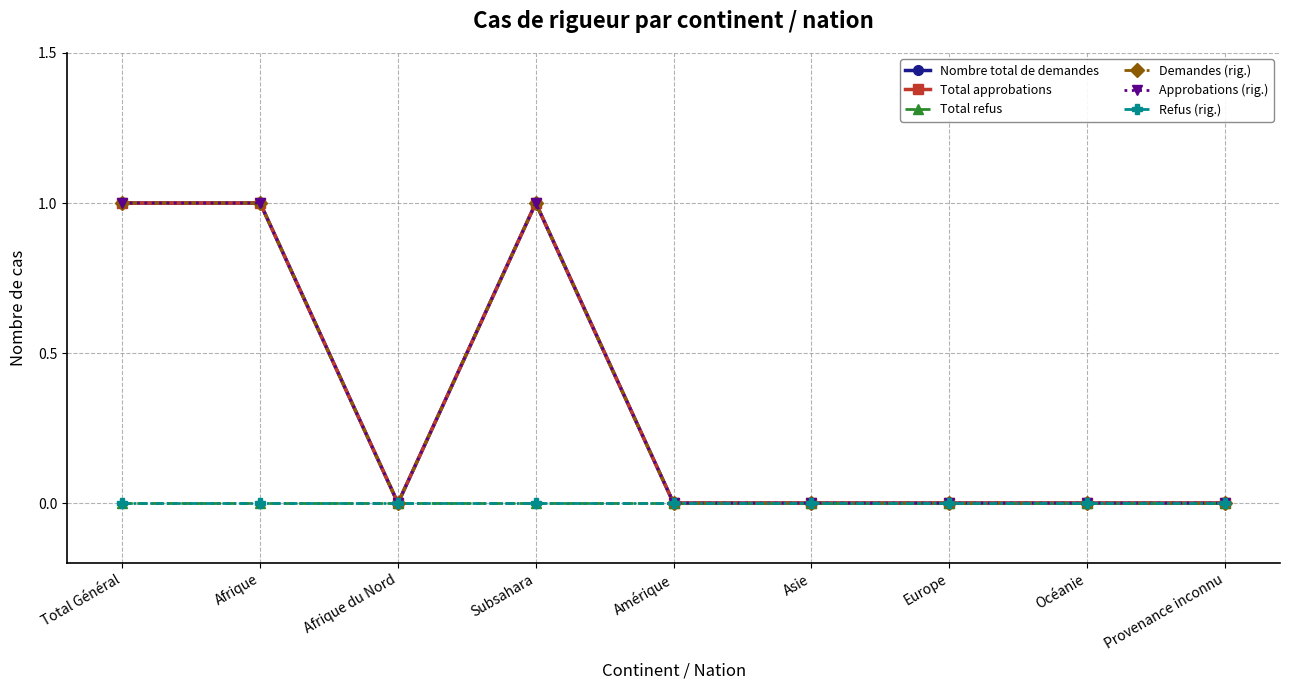

Reading left to right, extract all data points from this chart.

Nombre total de demandes: Total Général=1	Afrique=1	Afrique du Nord=0	Subsahara=1	Amérique=0	Asie=0	Europe=0	Océanie=0	Provenance inconnu=0
Total approbations: Total Général=1	Afrique=1	Afrique du Nord=0	Subsahara=1	Amérique=0	Asie=0	Europe=0	Océanie=0	Provenance inconnu=0
Total refus: Total Général=0	Afrique=0	Afrique du Nord=0	Subsahara=0	Amérique=0	Asie=0	Europe=0	Océanie=0	Provenance inconnu=0
Demandes (rig.): Total Général=1	Afrique=1	Afrique du Nord=0	Subsahara=1	Amérique=0	Asie=0	Europe=0	Océanie=0	Provenance inconnu=0
Approbations (rig.): Total Général=1	Afrique=1	Afrique du Nord=0	Subsahara=1	Amérique=0	Asie=0	Europe=0	Océanie=0	Provenance inconnu=0
Refus (rig.): Total Général=0	Afrique=0	Afrique du Nord=0	Subsahara=0	Amérique=0	Asie=0	Europe=0	Océanie=0	Provenance inconnu=0